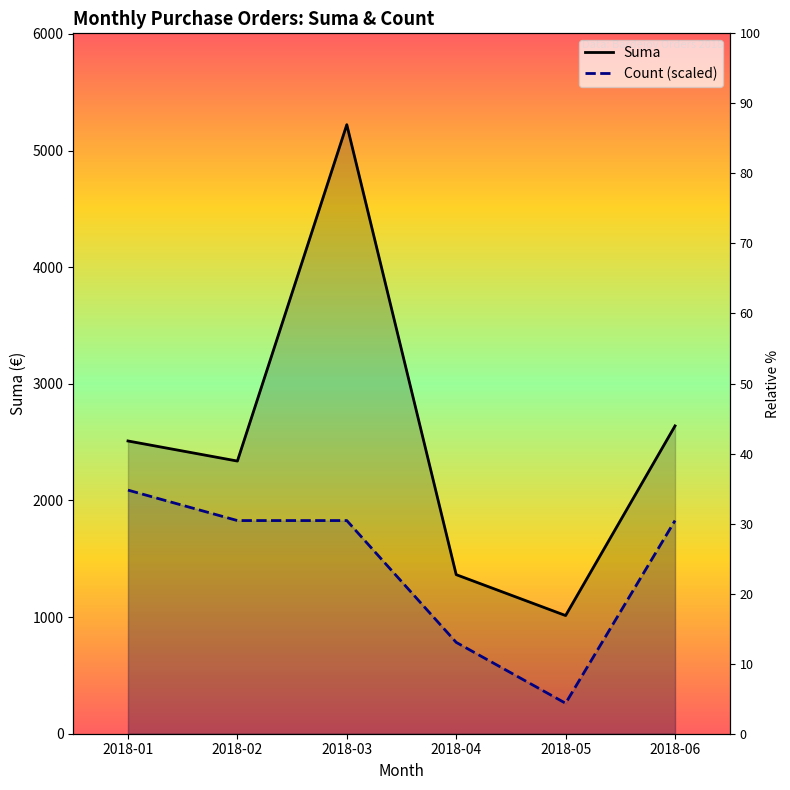

At which category does Suma reach its first local peak?

2018-03